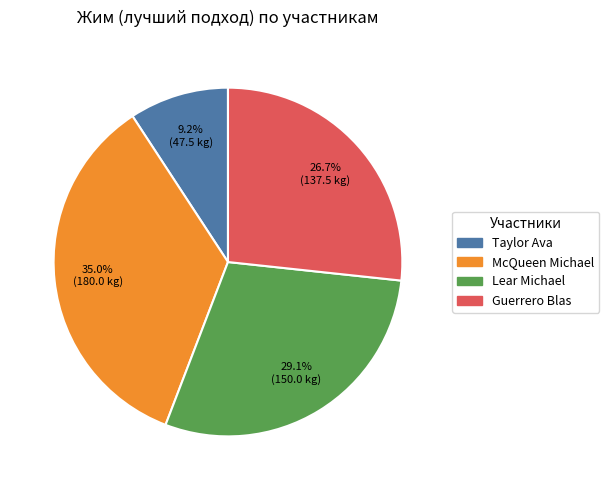

How many slices are in this pie chart?

4